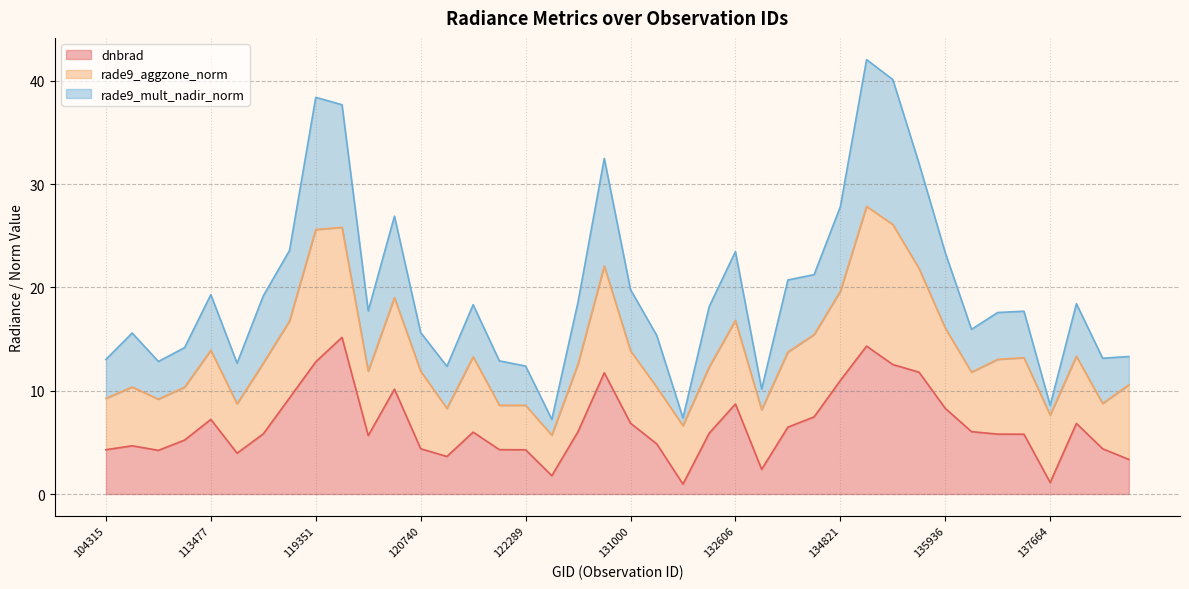

How many interior local peaks does the rade9_mult_nadir_norm series have?

10